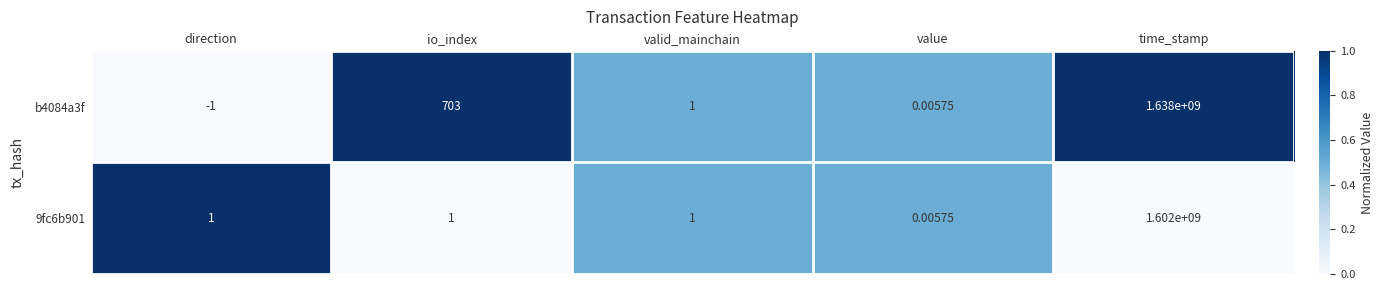

Is the value of b4084a3f at io_index greater than the value of 9fc6b901 at direction?

Yes